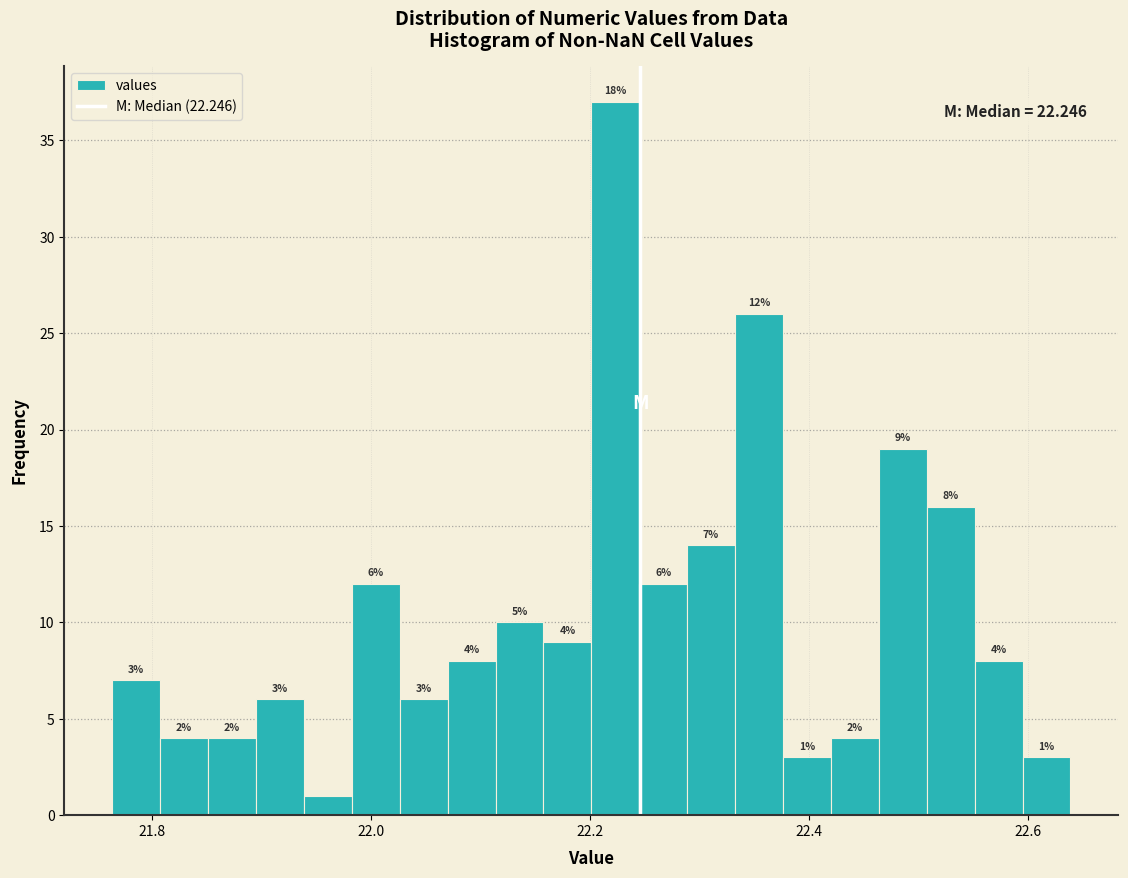

Read against the x-axis, roughly where is the centre of the tallest bar?

22.22